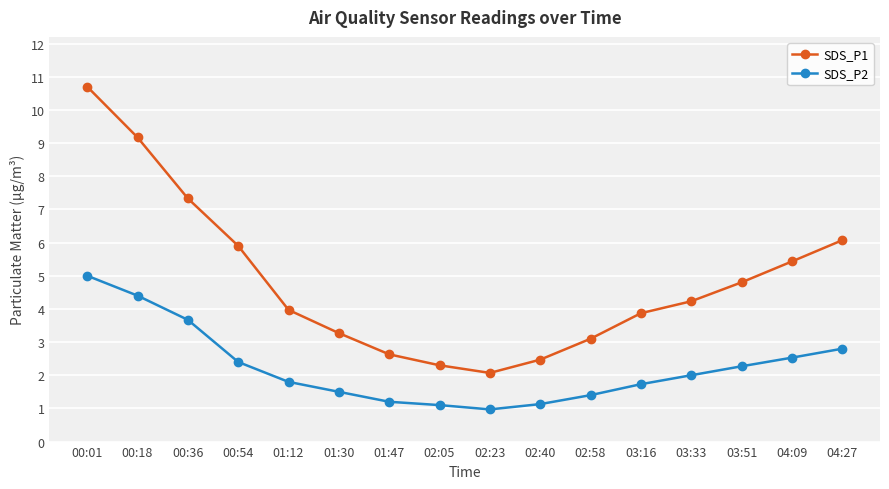

Is this an area chart (filled region under the line)?

No